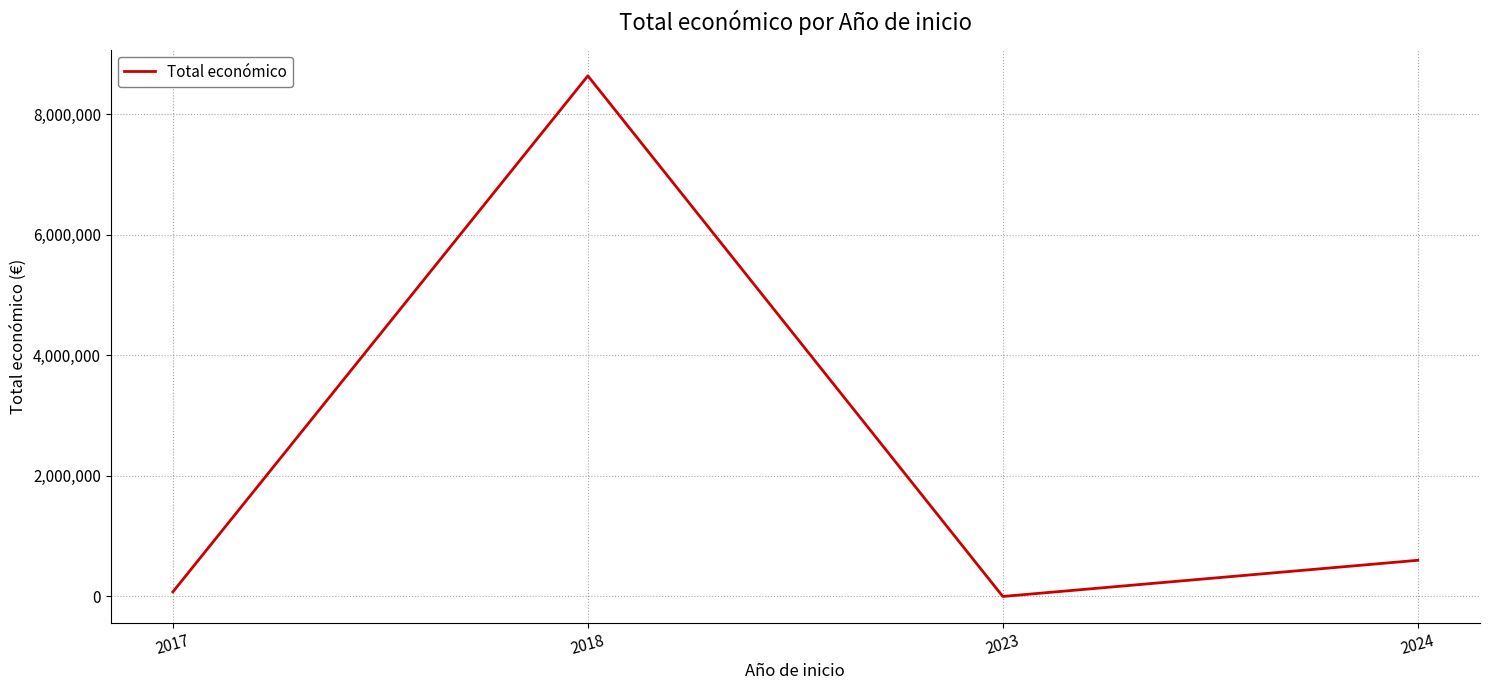

How many lines are shown in the chart?

1